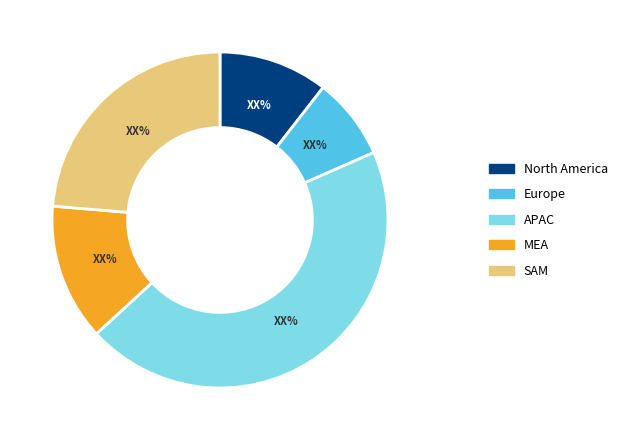

Combined, do MEA and North America account for over 50%?

No